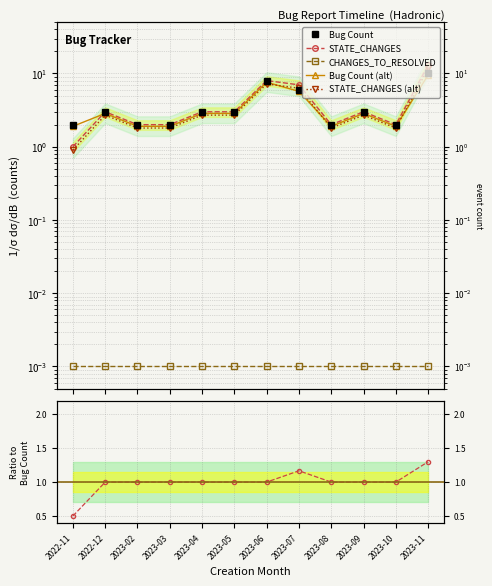

How many data points in Bug Count are less than 3?

5